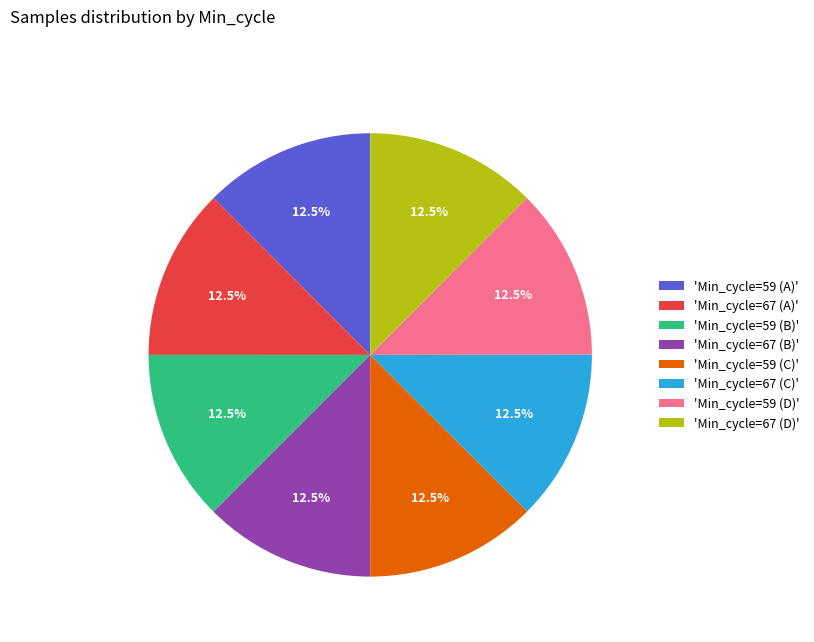

What percentage is NOT represented by 'Min_cycle=59 (D)'?

87.5%